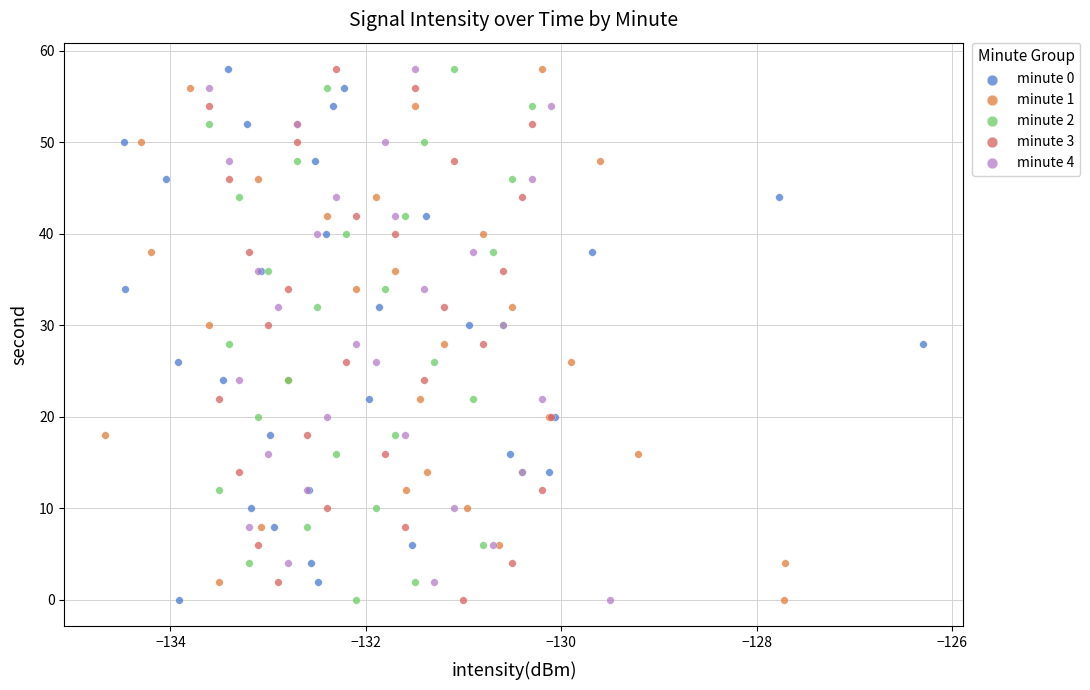

What are all the series names shown in the legend?

minute 0, minute 1, minute 2, minute 3, minute 4